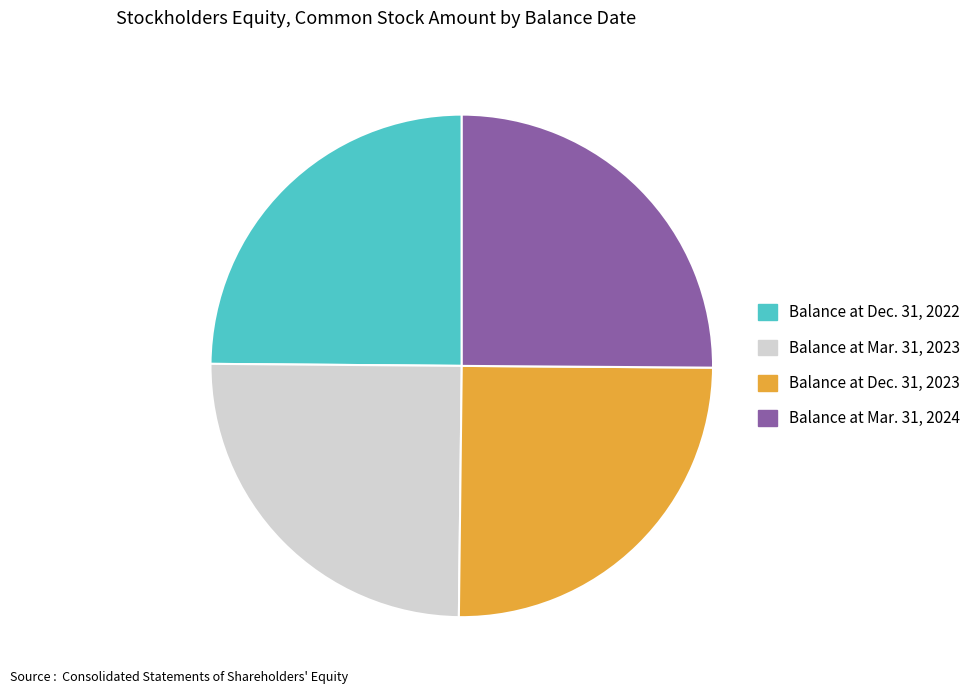

Approximately how many times larger is the value at Balance at Mar. 31, 2024 compared to Balance at Mar. 31, 2023?

1.0